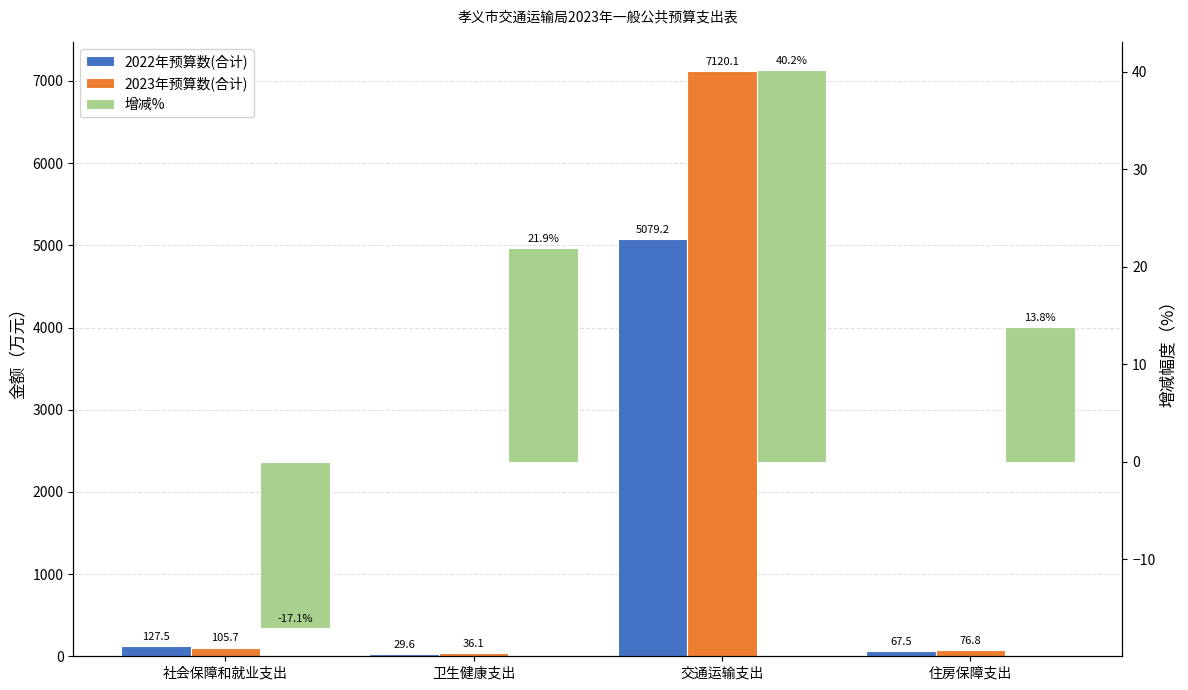

At which label does 增减% first exceed 21?

卫生健康支出